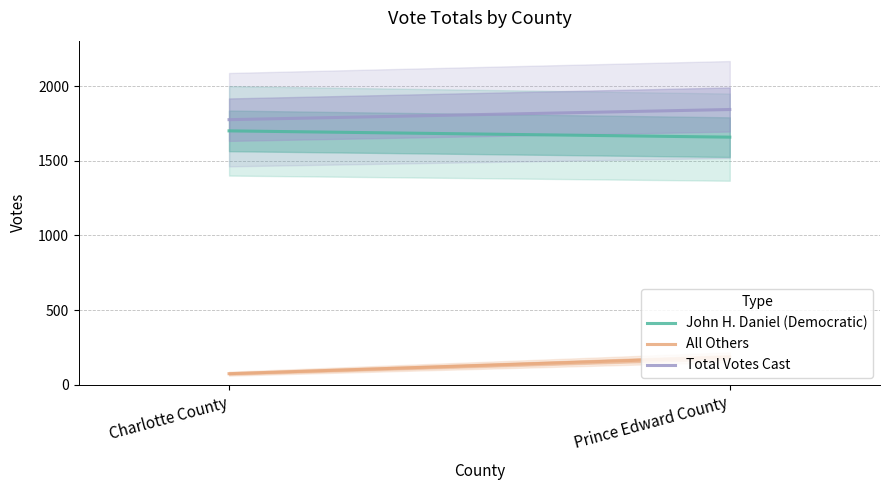

Between Charlotte County and Prince Edward County, which series saw the biggest shift?

All Others